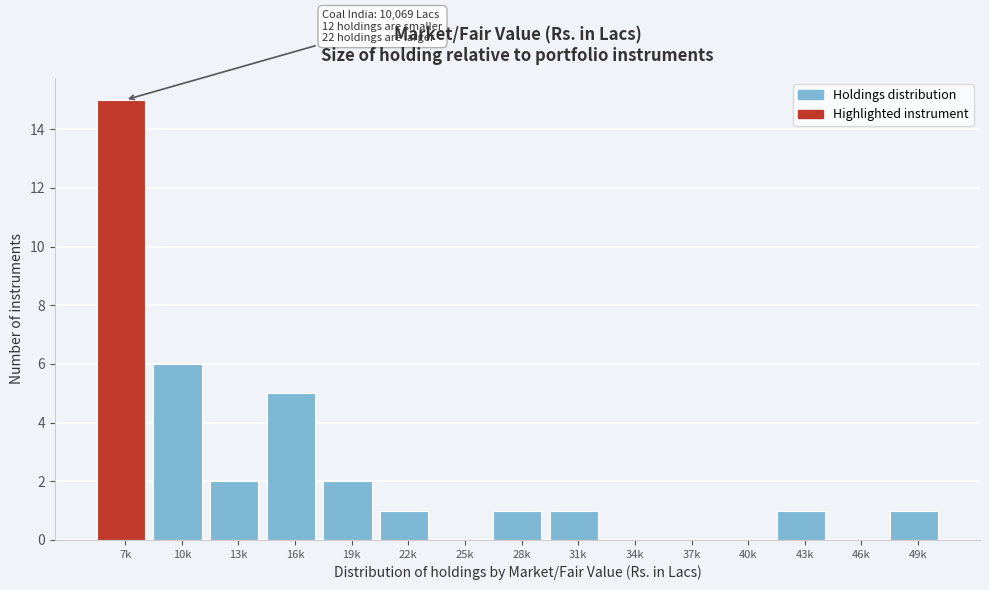

Reading left to right, what are all the values shown in this chart?

7k=15	10k=6	13k=2	16k=5	19k=2	22k=1	25k=0	28k=1	31k=1	34k=0	37k=0	40k=0	43k=1	46k=0	49k=1